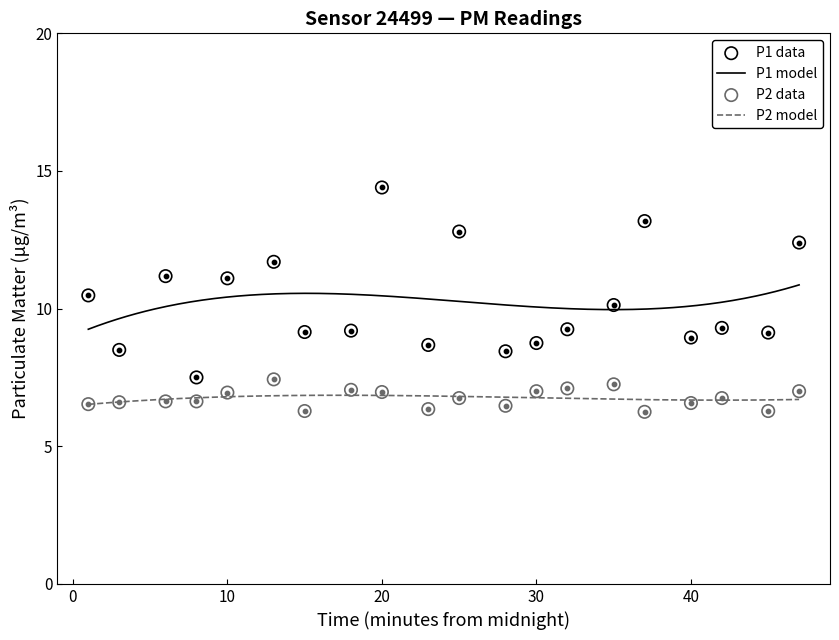

What is the total value across all series at 00:23?

15.0